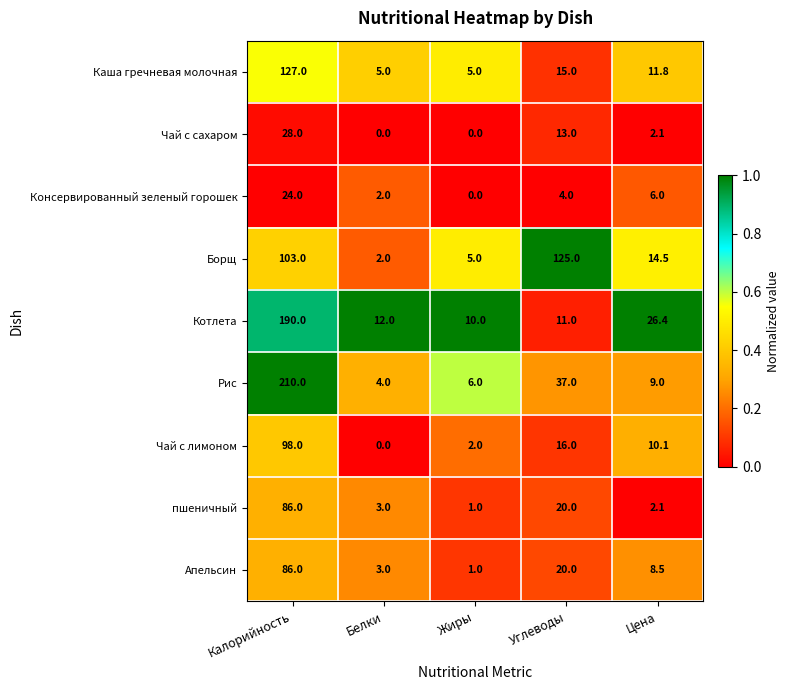

What is the difference between the Каша гречневая молочная values at Углеводы and Калорийность?

112.0